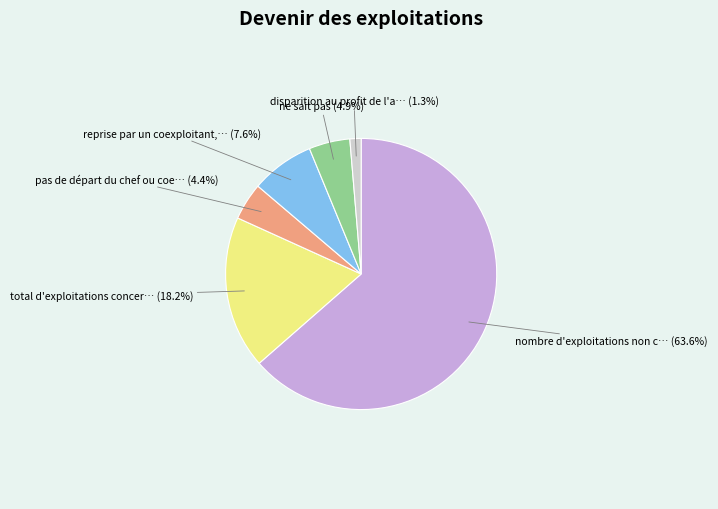

Is there any slice that represents more than half of the pie?

Yes